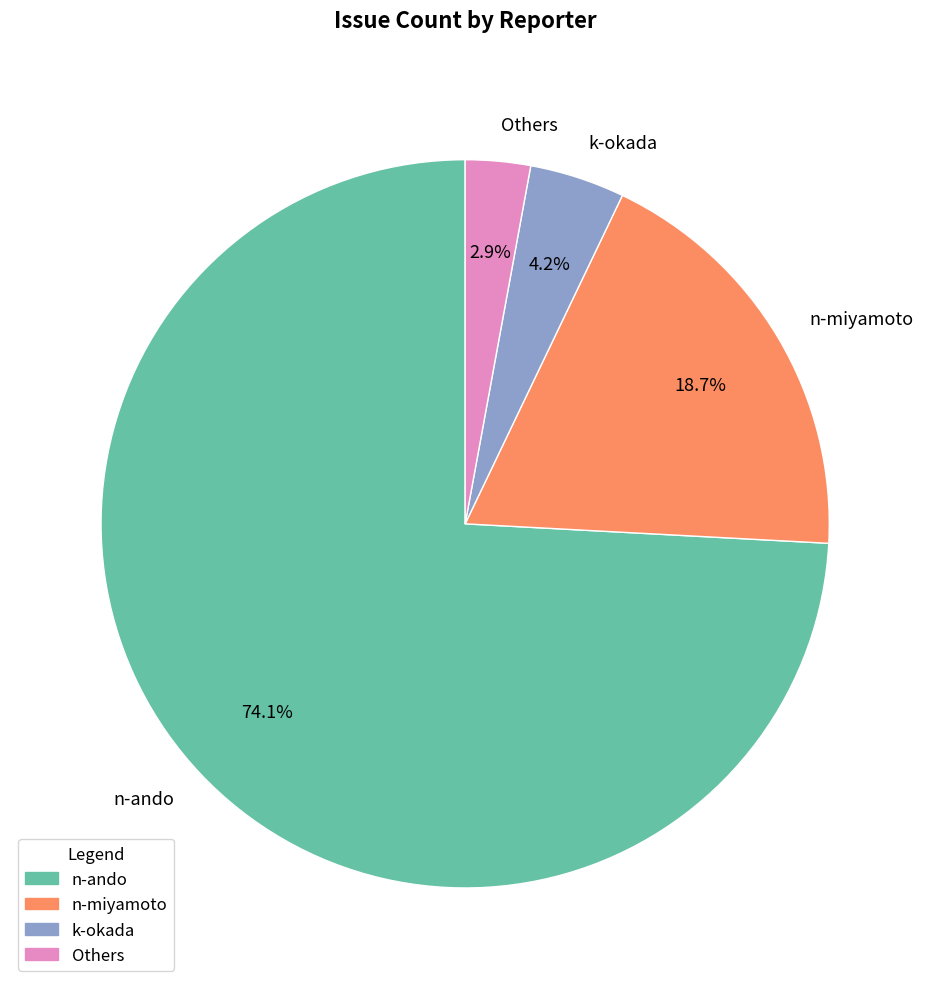

True or false: n-ando accounts for 17% of the total.

False